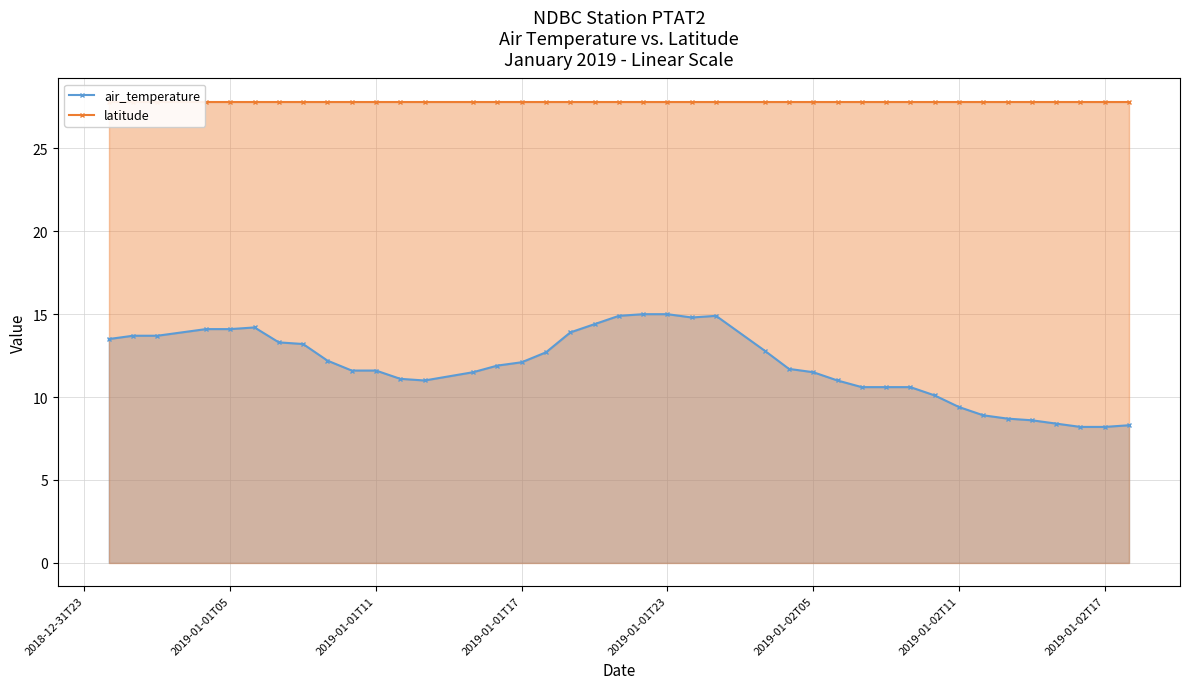

What is the difference between the maximum and minimum values in the air_temperature series?

6.8